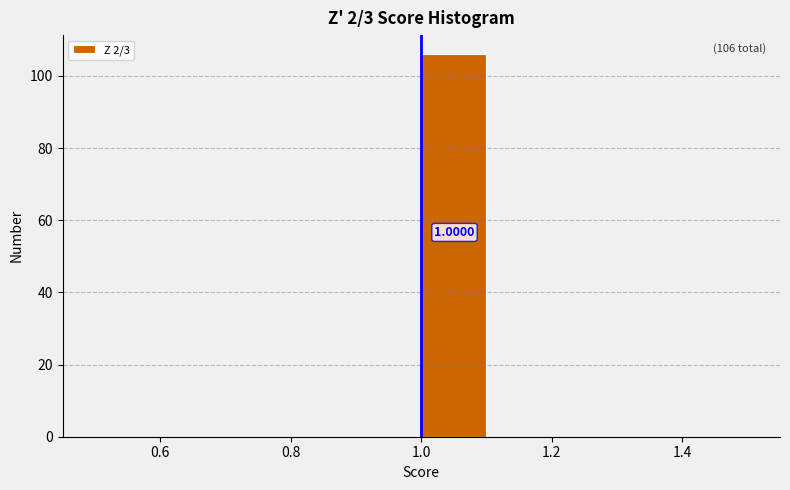

Over which range of the x-axis is the bar tallest?

1.0 to 1.1